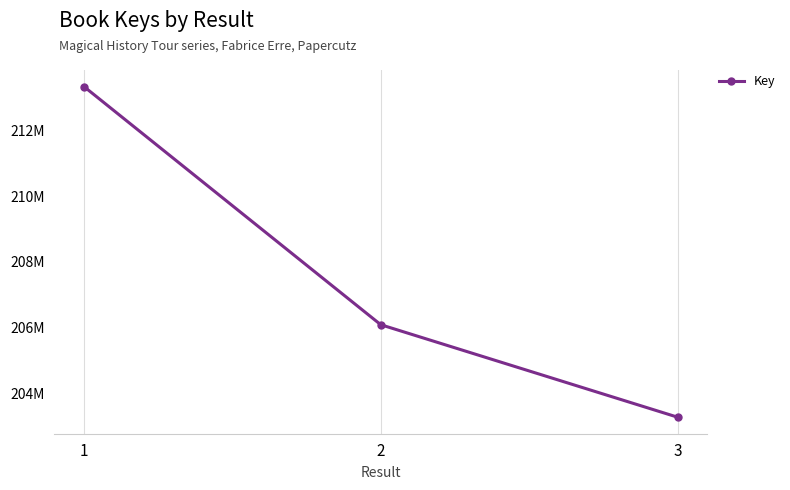

What is the approximate value at 3, to the nearest 50?

203276950